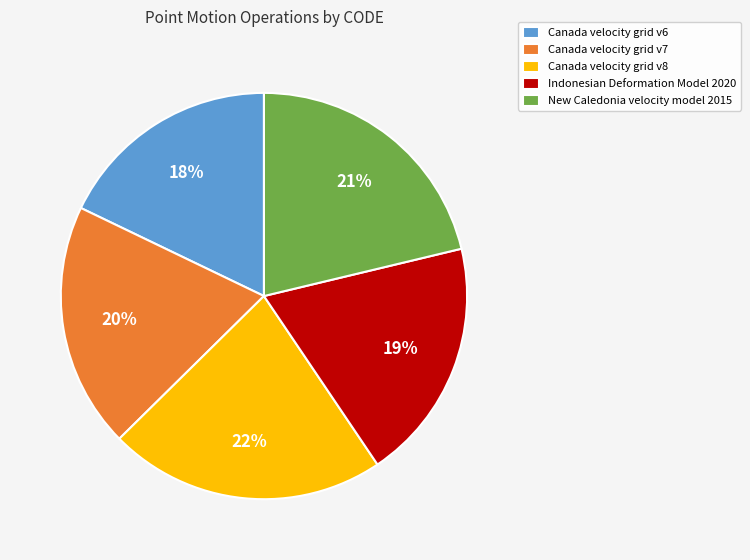

To the nearest percent, what is the difference between the largest and smallest slice percentages?

4%